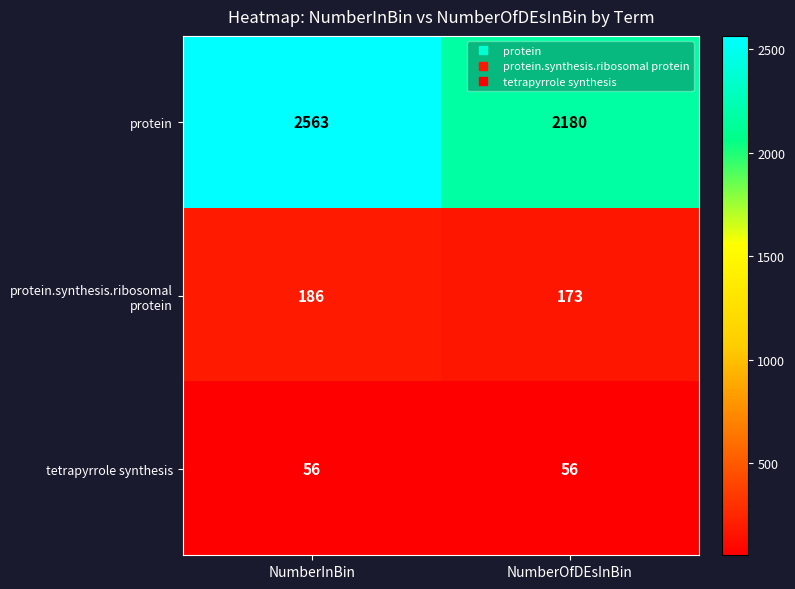

What is the greatest value displayed?

2563